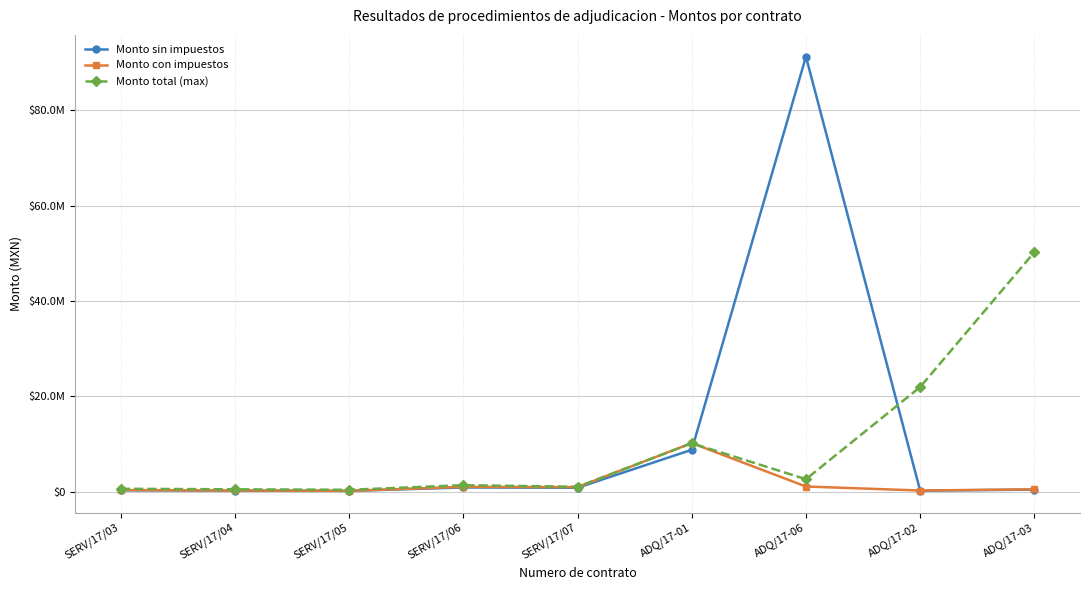

What is the difference between the highest and lowest values at ADQ/17-02?

21750827.0